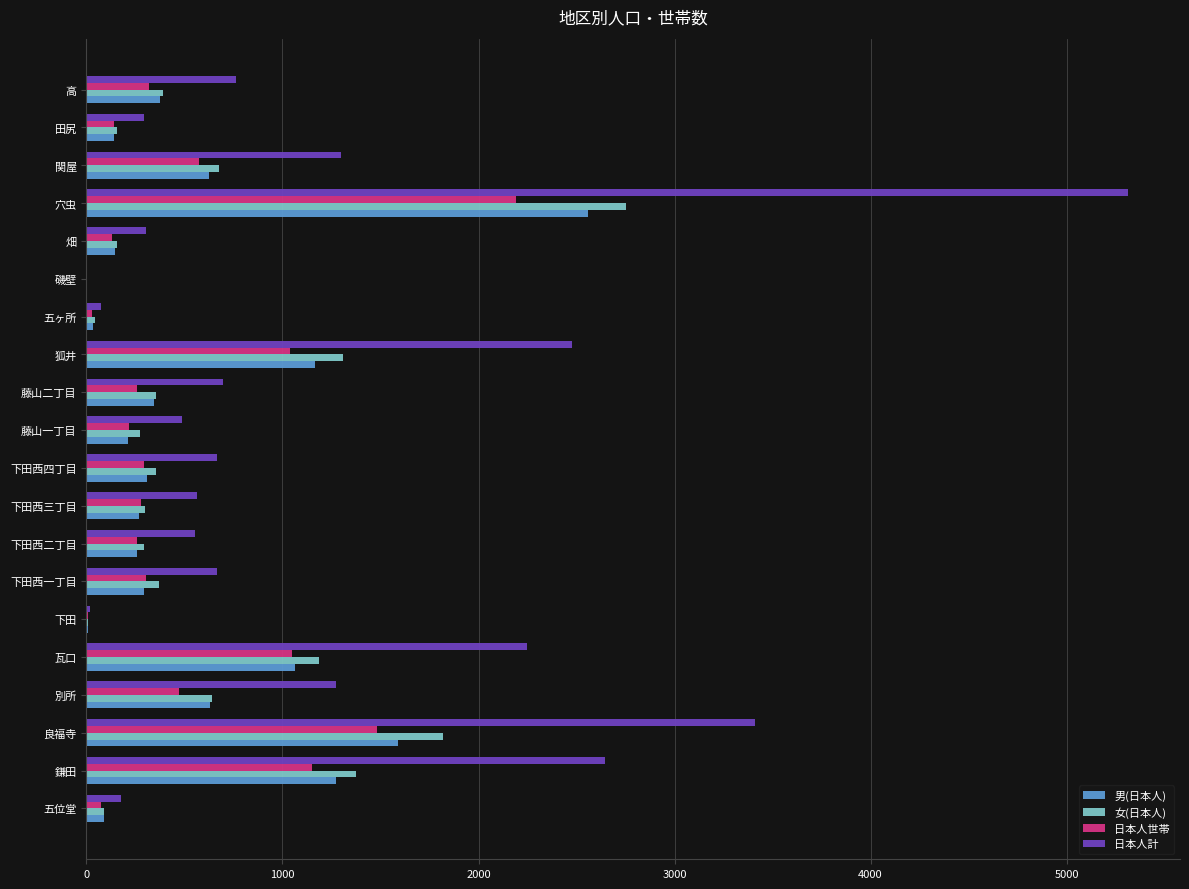

What is the sum of all 女(日本人) values?

12552